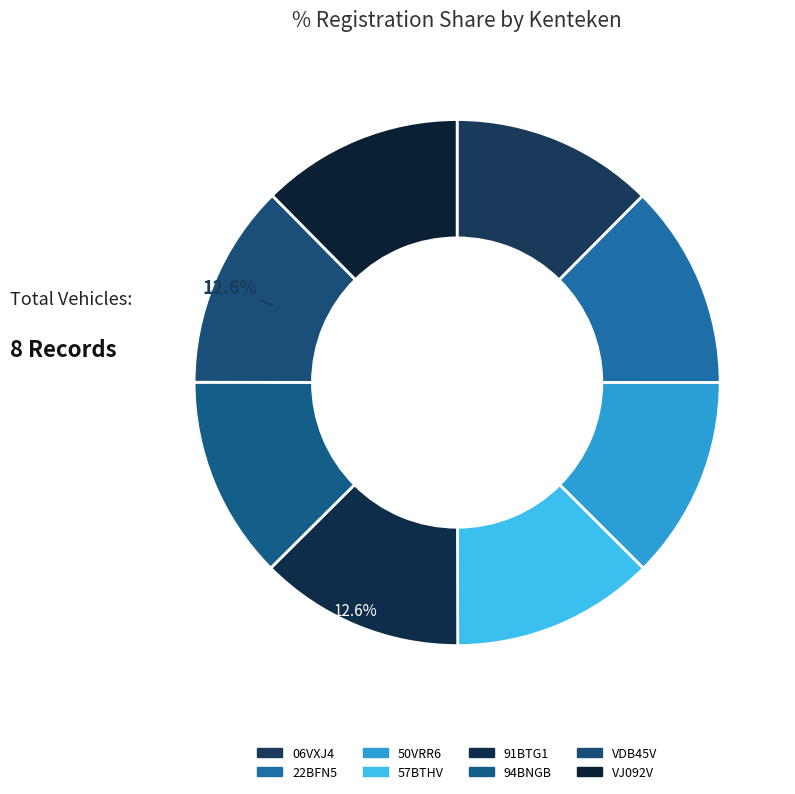

Is 50VRR6 the majority of the pie?

No